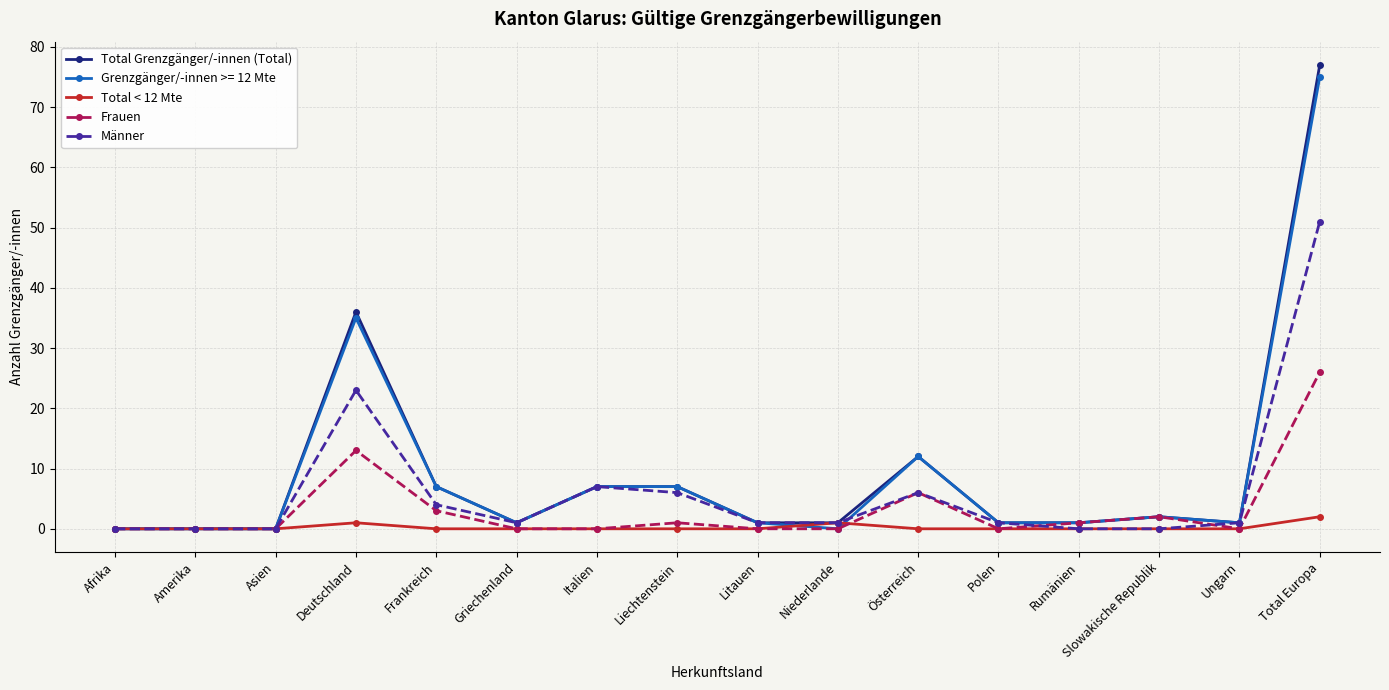

At which category is the sum across all series the highest?

Total Europa